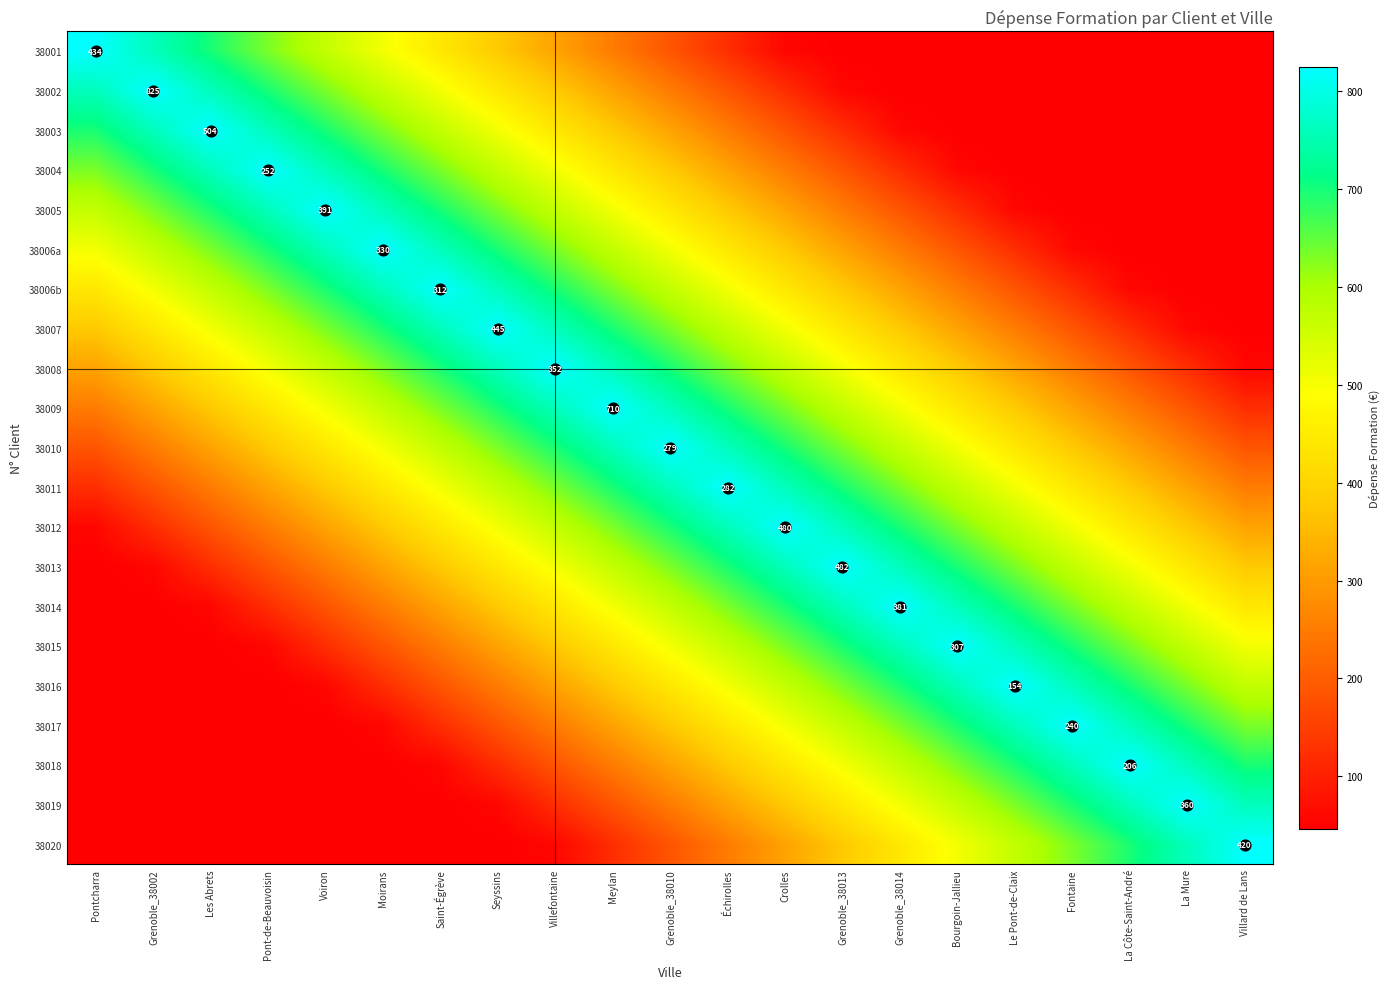

The 38011 series shows 633.3 at Villefontaine. True or false?

True